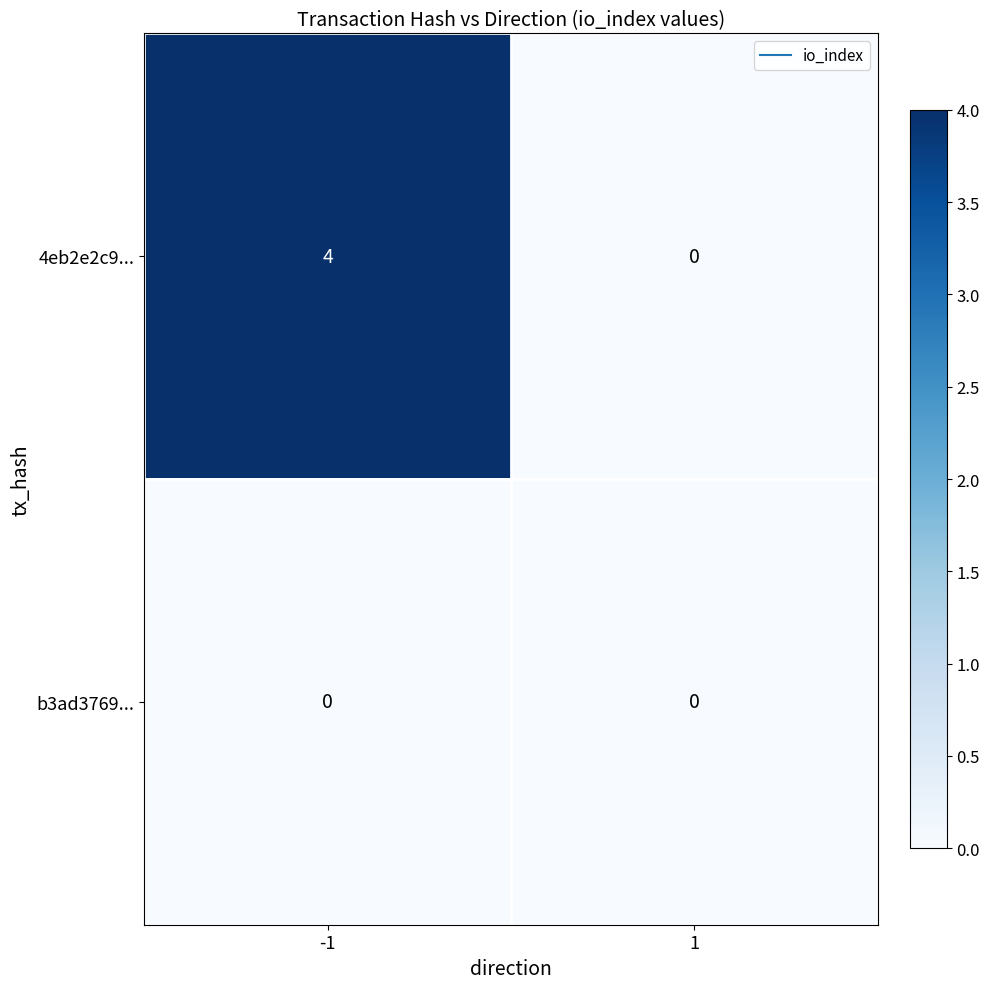

Is the value of b3ad3769... at 1 greater than the value of 4eb2e2c9... at -1?

No